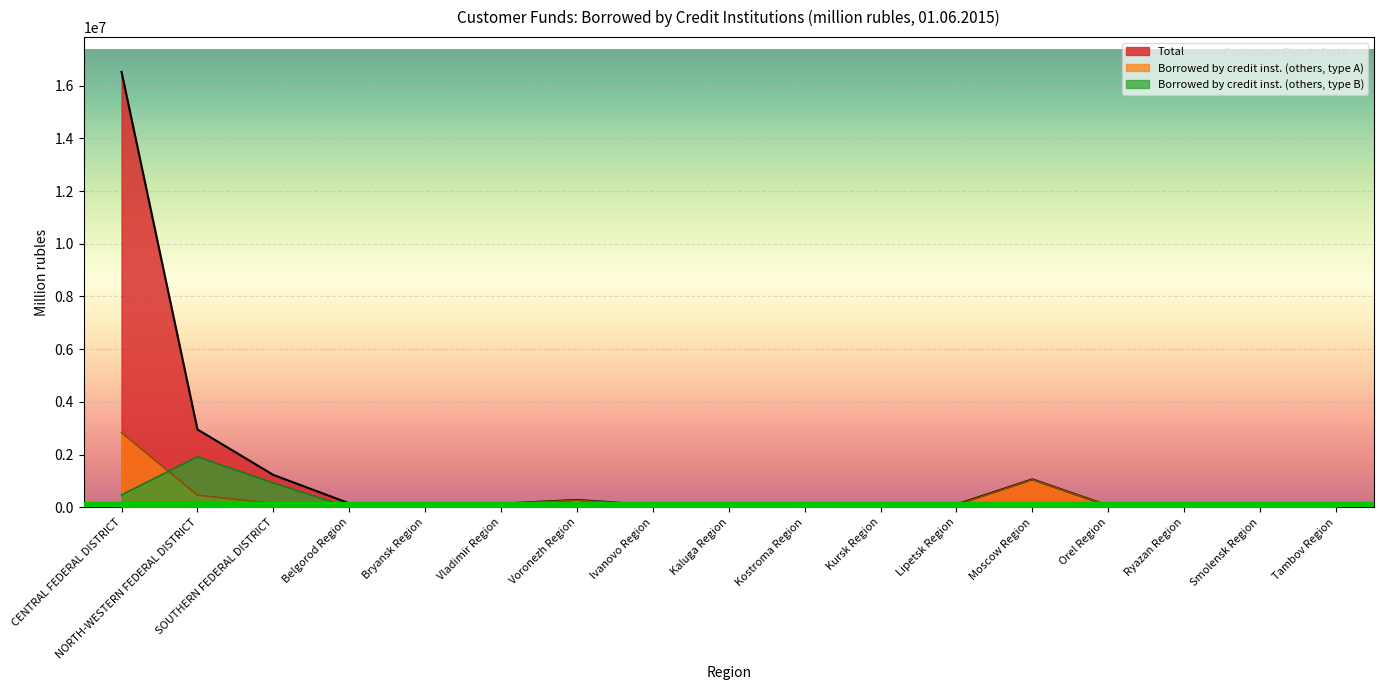

Which series has the largest total across all categories?

Total